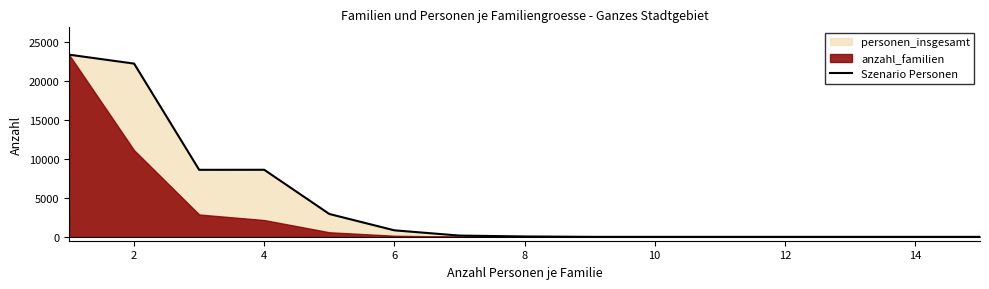

How many interior local peaks (higher than both neighbors) does the data have?

1